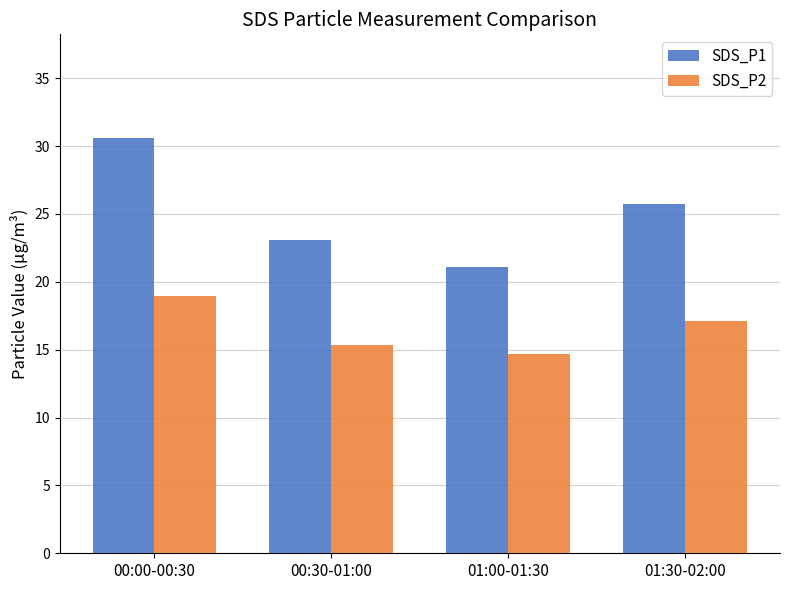

What is the total value across all series at 00:30-01:00?

38.5